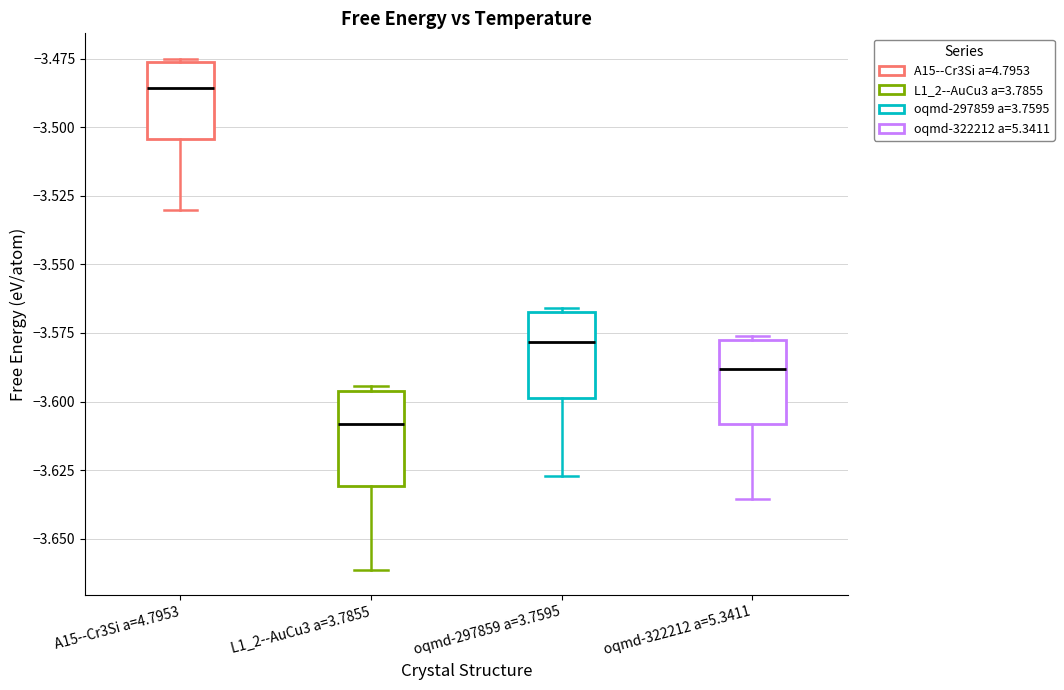

Reading left to right, read every box against the y-axis: the position of its median line, the range the box covers, and the ends of its whiskers. The values are not printed on the chart, so give them approximately, as read against the axis.

A15--Cr3Si a=4.7953: median -3.485, box -3.505 to -3.475, whiskers -3.530 to -3.475
L1_2--AuCu3 a=3.7855: median -3.610, box -3.630 to -3.595, whiskers -3.660 to -3.595 (just above the box's upper edge)
oqmd-297859 a=3.7595: median -3.580, box -3.600 to -3.565, whiskers -3.625 to -3.565 (just above the box's upper edge)
oqmd-322212 a=5.3411: median -3.590, box -3.610 to -3.580, whiskers -3.635 to -3.575